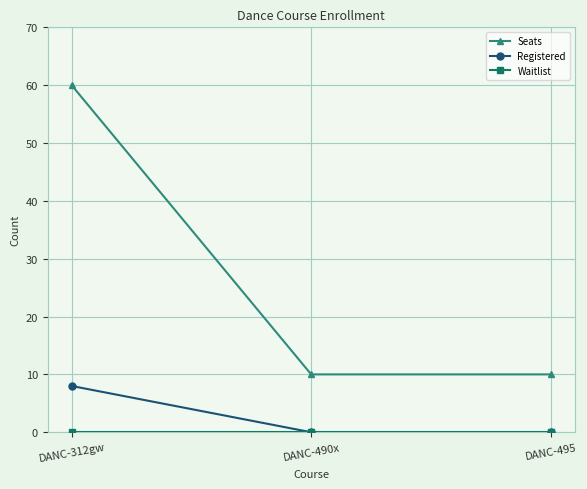

What is the label of the 3rd point from the left?

DANC-495